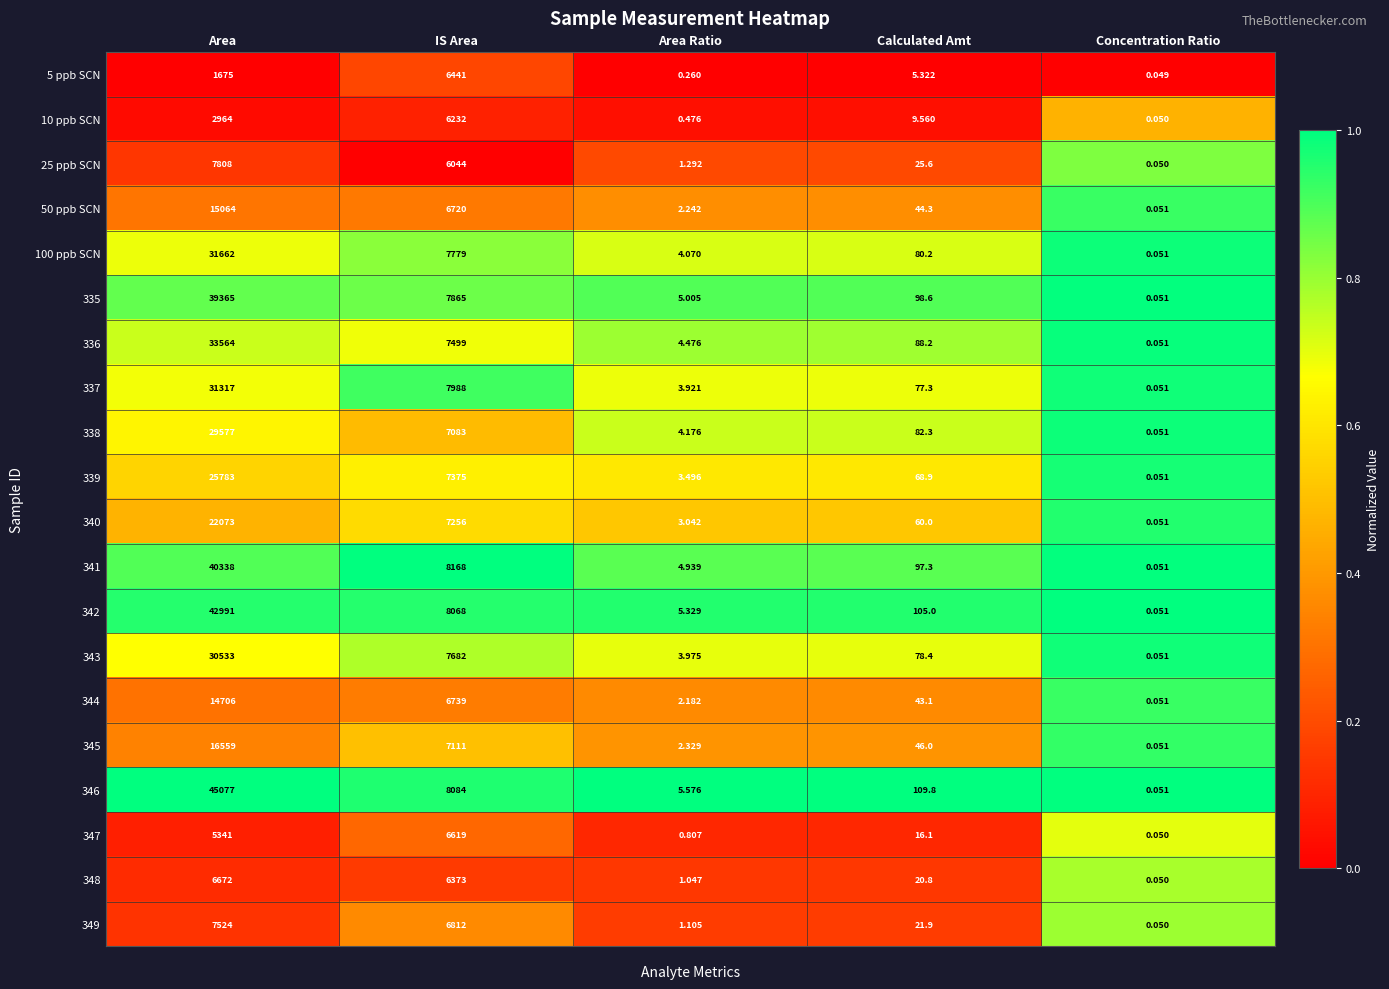

Is the value of 344 at IS Area greater than the value of 335 at Concentration Ratio?

Yes